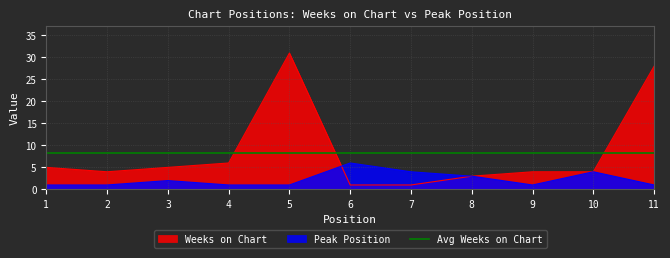

What is the maximum value for Peak Position?

6